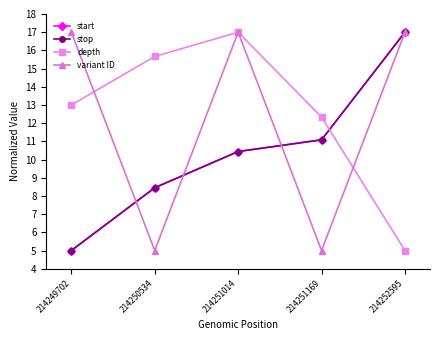

Is this an area chart (filled region under the line)?

No